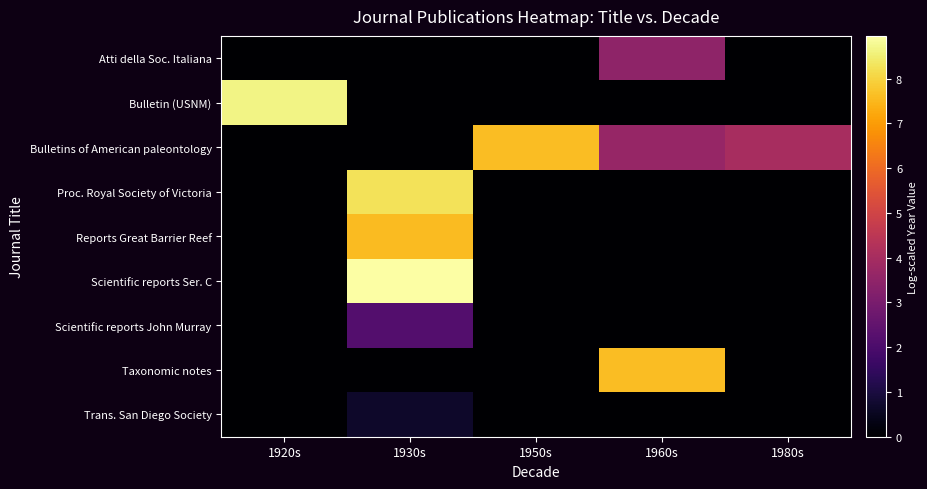

Reading left to right, list all the values displayed in this chart.

Atti della Soc. Italiana: 1920s=0.0	1930s=0.0	1950s=0.0	1960s=3.5	1980s=0.0
Bulletin (USNM): 1920s=8.7	1930s=0.0	1950s=0.0	1960s=0.0	1980s=0.0
Bulletins of American paleontology: 1920s=0.0	1930s=0.0	1950s=7.6	1960s=3.7	1980s=4.0
Proc. Royal Society of Victoria: 1920s=0.0	1930s=8.3	1950s=0.0	1960s=0.0	1980s=0.0
Reports Great Barrier Reef: 1920s=0.0	1930s=7.6	1950s=0.0	1960s=0.0	1980s=0.0
Scientific reports Ser. C: 1920s=0.0	1930s=9.0	1950s=0.0	1960s=0.0	1980s=0.0
Scientific reports John Murray: 1920s=0.0	1930s=2.2	1950s=0.0	1960s=0.0	1980s=0.0
Taxonomic notes: 1920s=0.0	1930s=0.0	1950s=0.0	1960s=7.6	1980s=0.0
Trans. San Diego Society: 1920s=0.0	1930s=0.7	1950s=0.0	1960s=0.0	1980s=0.0